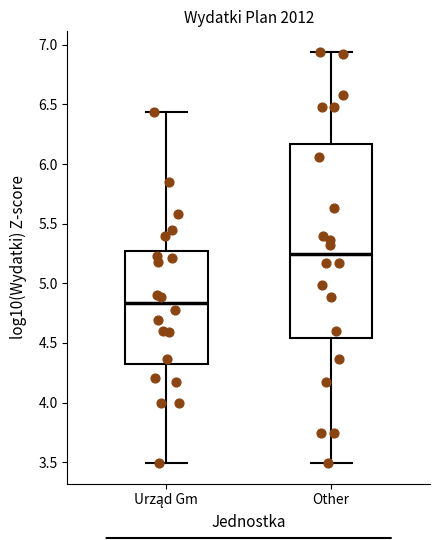

Where does the median line of the box for Other sit on the y-axis? The values are not printed on the chart, so give them approximately, as read against the axis.

5.25